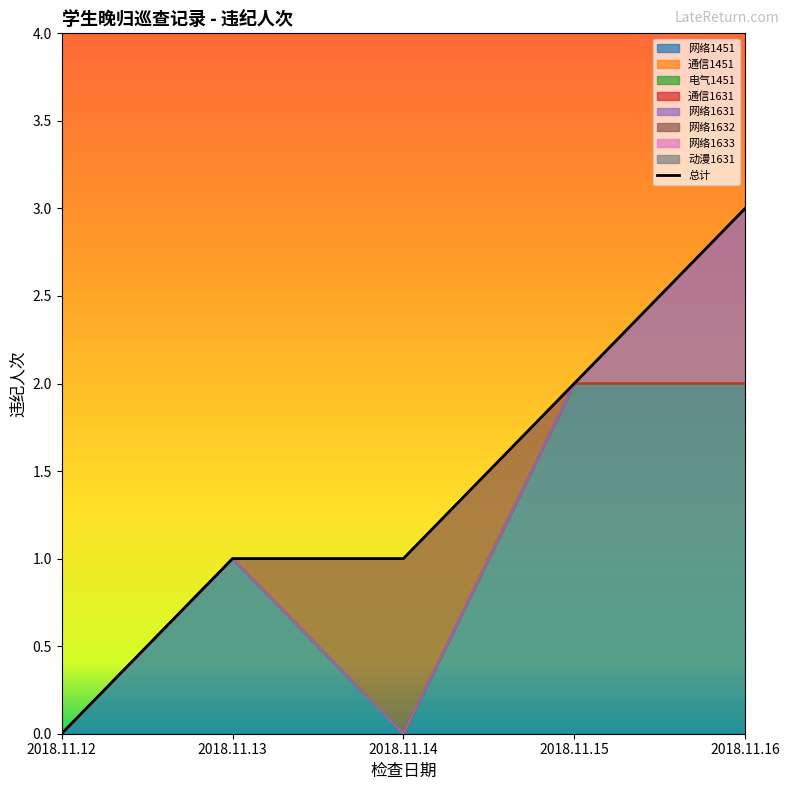

How many data points does each series have?

5